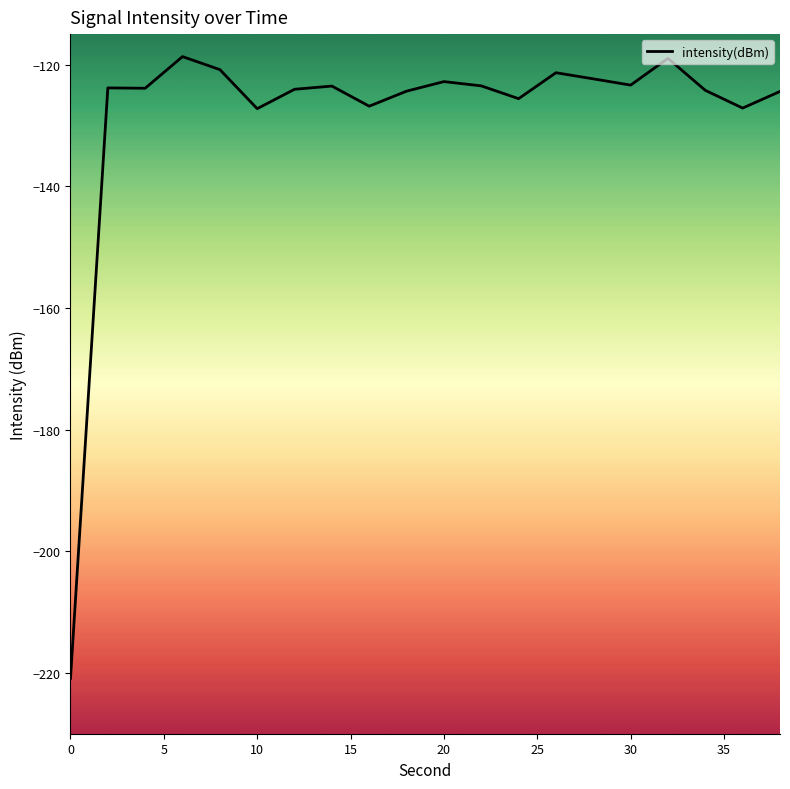

What is the difference between the maximum and minimum values?

102.2